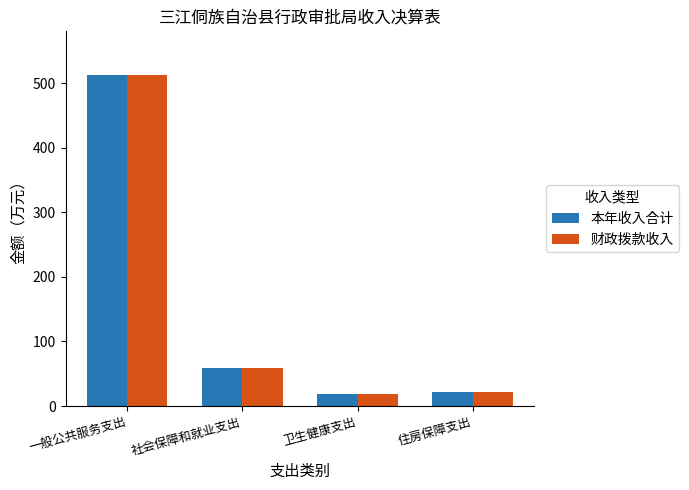

What is the label of the 3rd bar from the left?

卫生健康支出